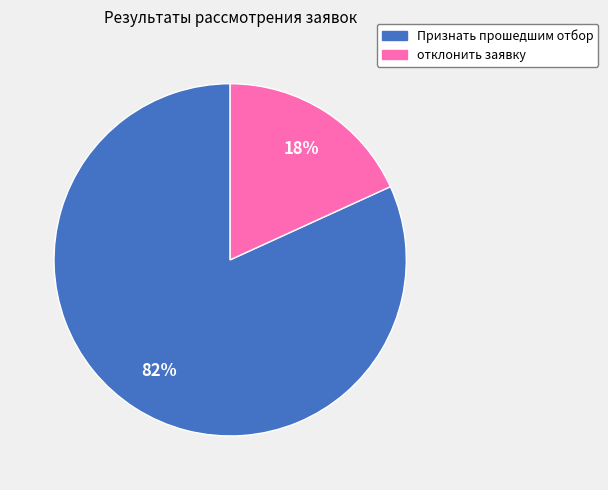

Which slice represents more than half of the pie?

Признать прошедшим отбор